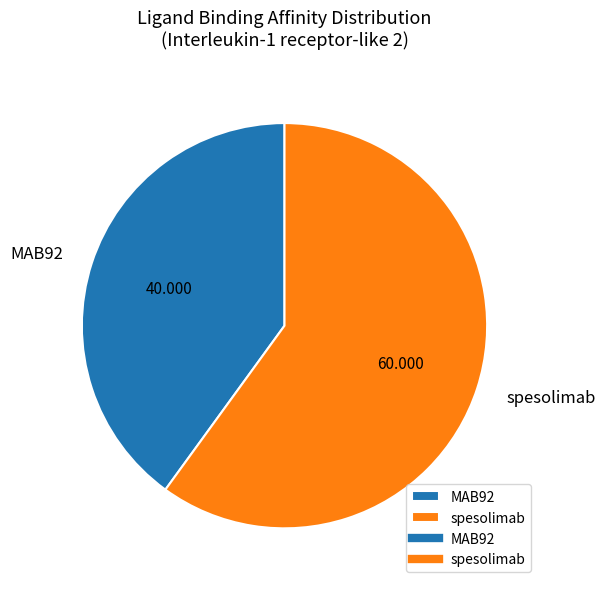

What is the majority slice?

spesolimab